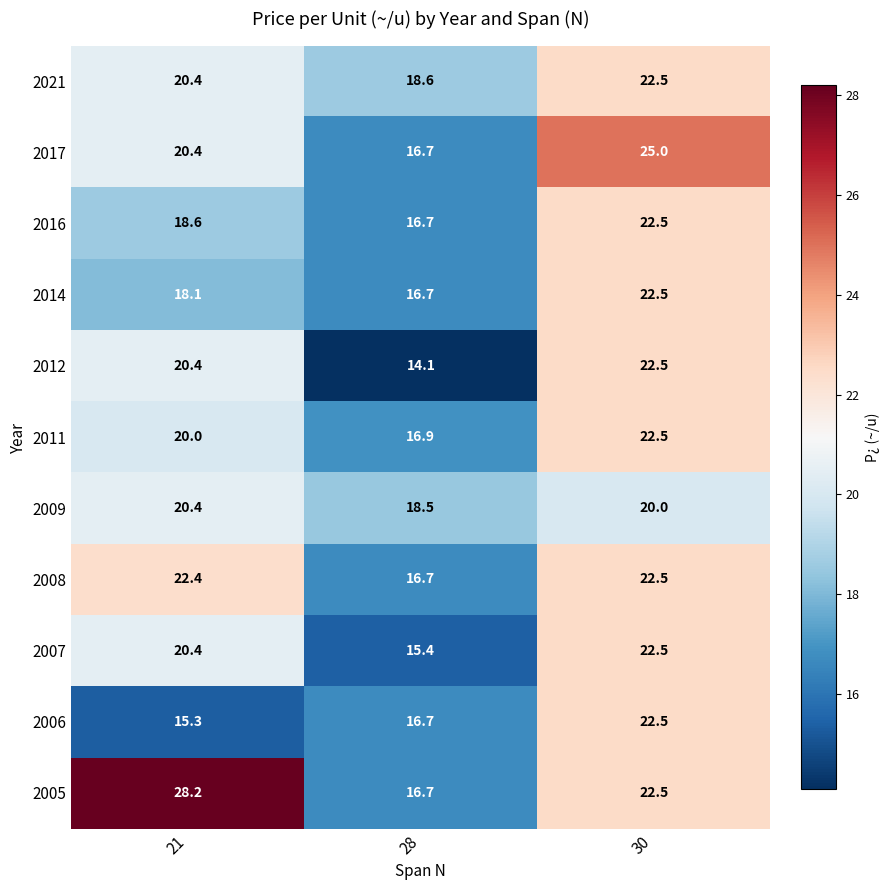

Rank the categories by 2017 value from highest to lowest.

30, 21, 28